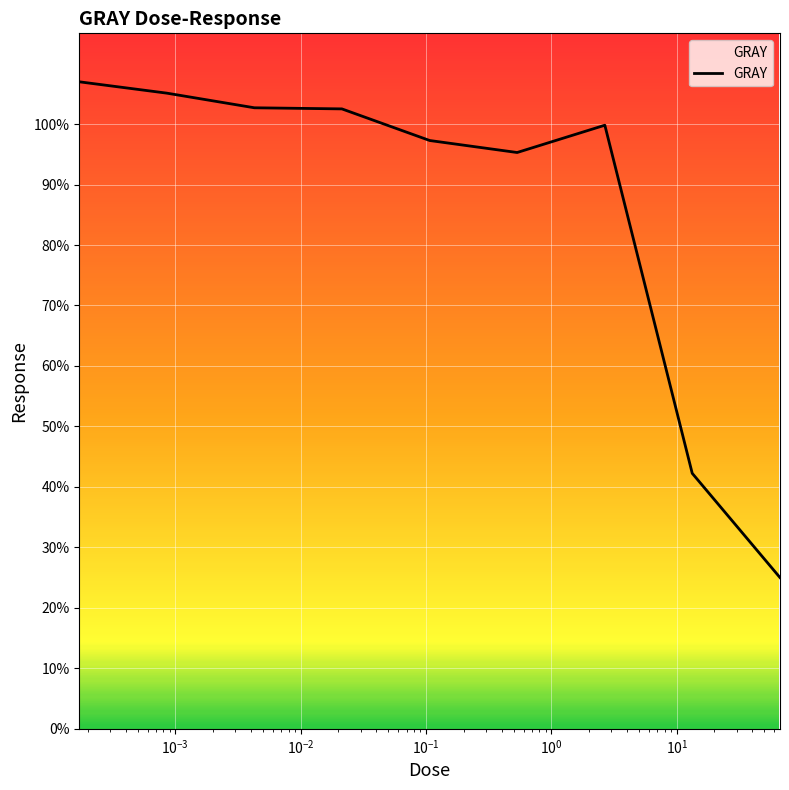

What is the minimum value shown in the chart?

25.0